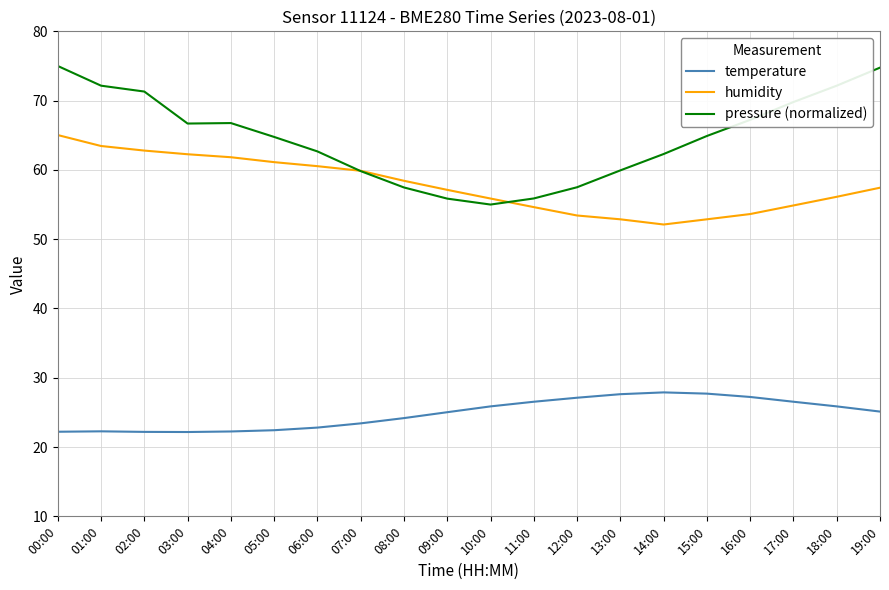

True or false: temperature and humidity intersect in this chart.

False